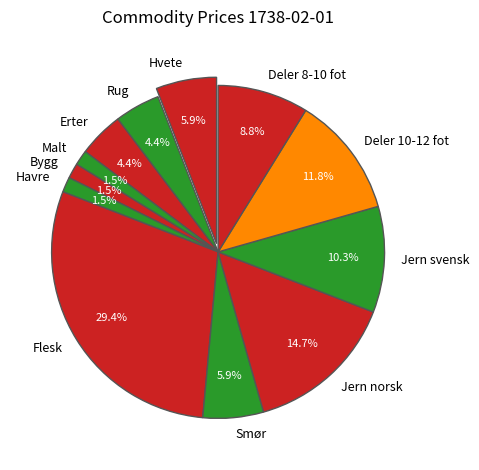

How many slices are in this pie chart?

12